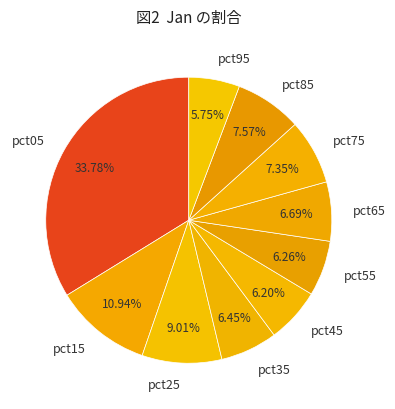

Does any single category account for the majority?

No